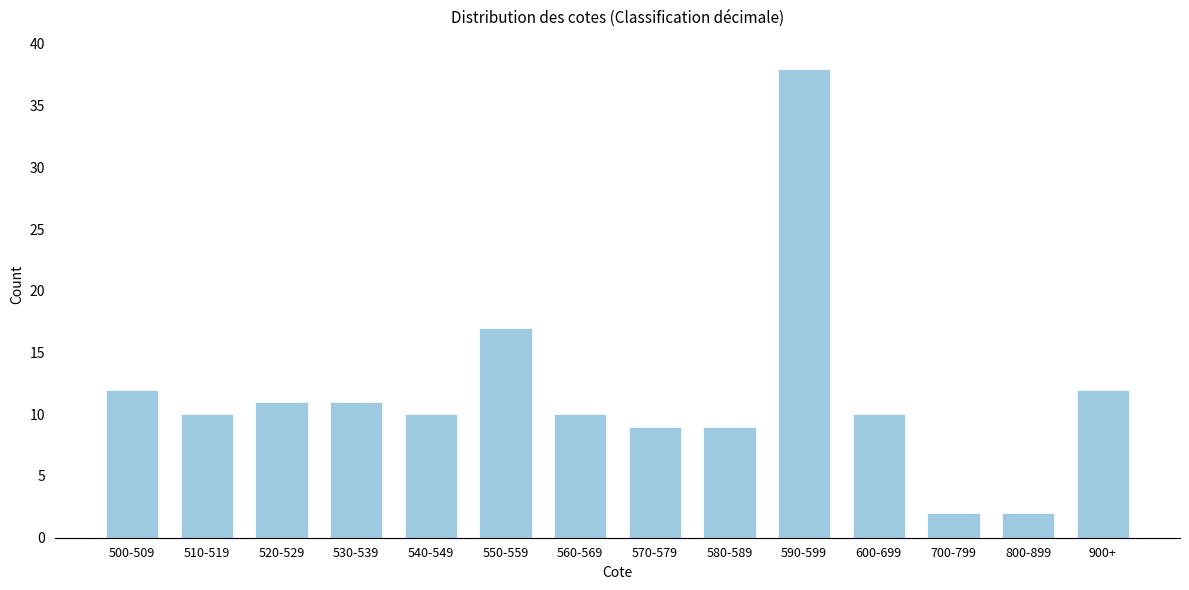

Reading left to right, list all the values displayed in this chart.

12	10	11	11	10	17	10	9	9	38	10	2	2	12